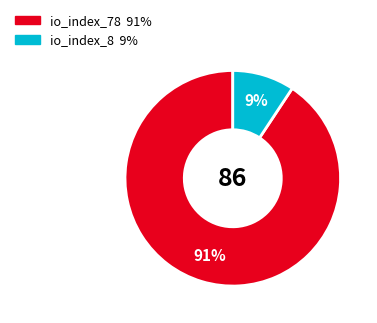

Which slice is the largest?

io_index_78